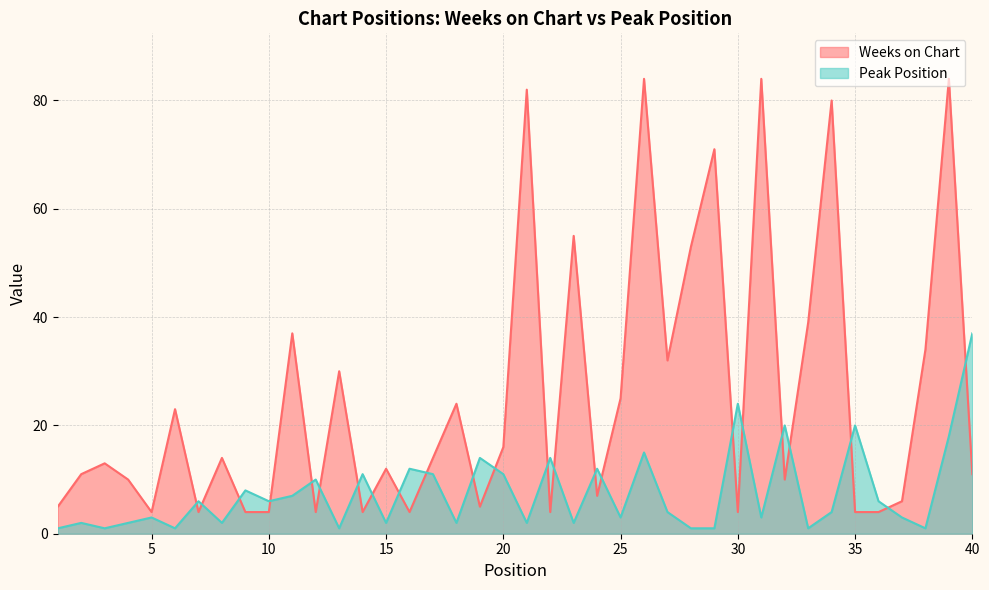

Does the chart have visible grid lines?

Yes